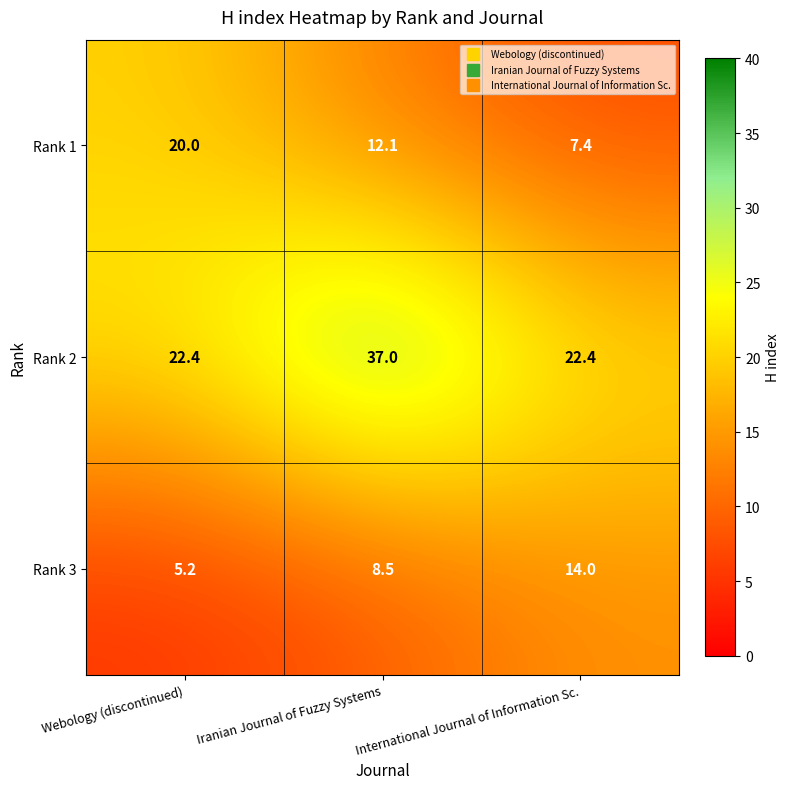

Is the value of Rank 2 at Webology (discontinued) greater than the value of Rank 3 at Webology (discontinued)?

Yes